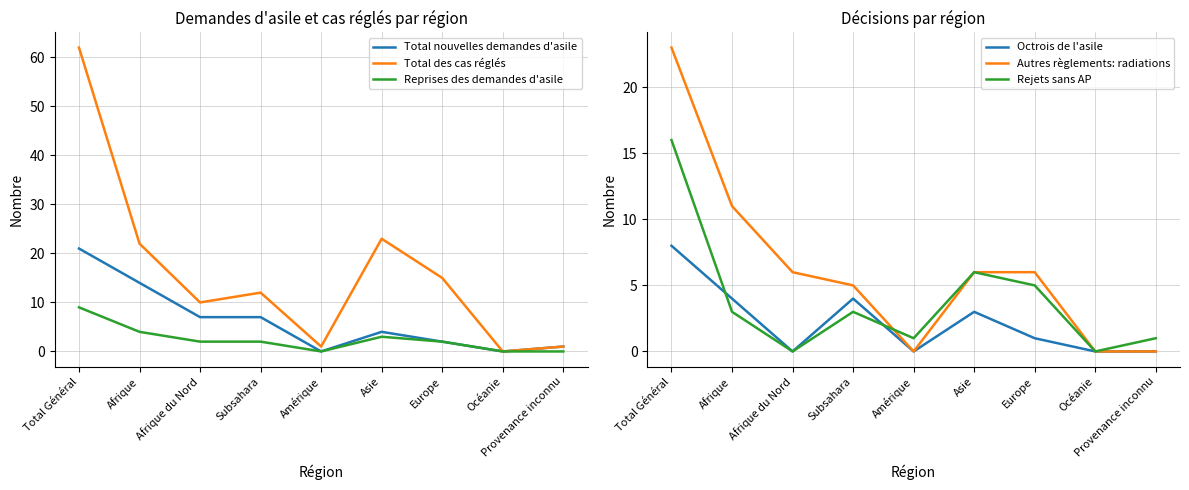

How many data points in Total des cas réglés are above 12?

4